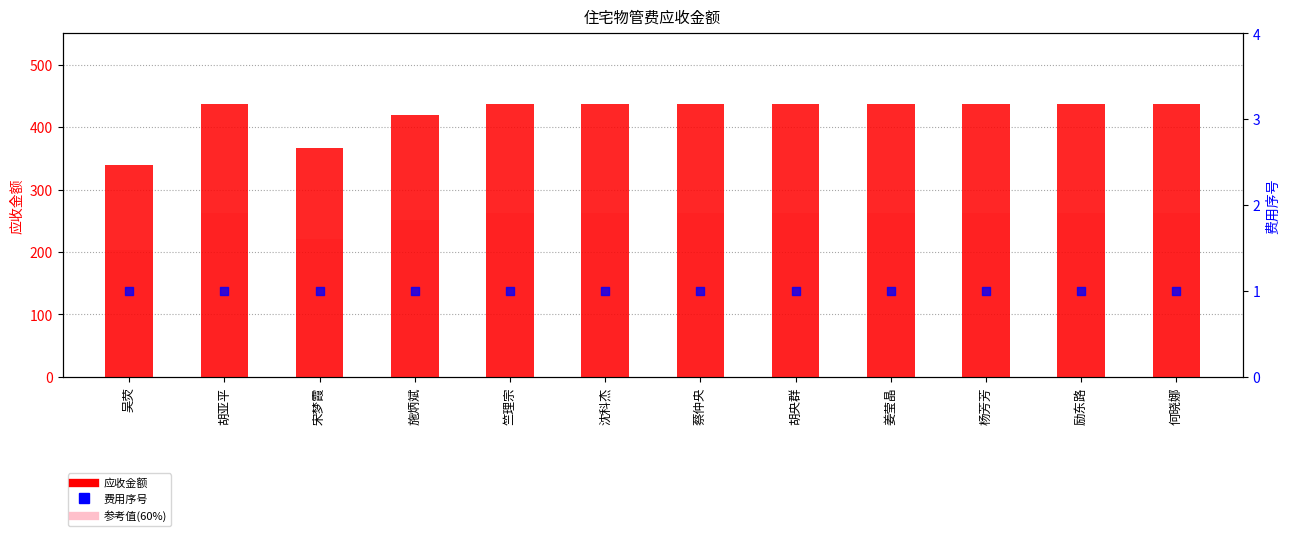

Which series contains the highest Y value?

应收金额